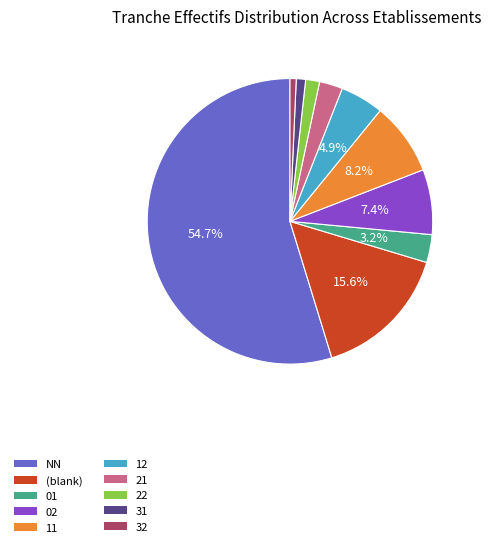

Which category accounts for the majority?

NN